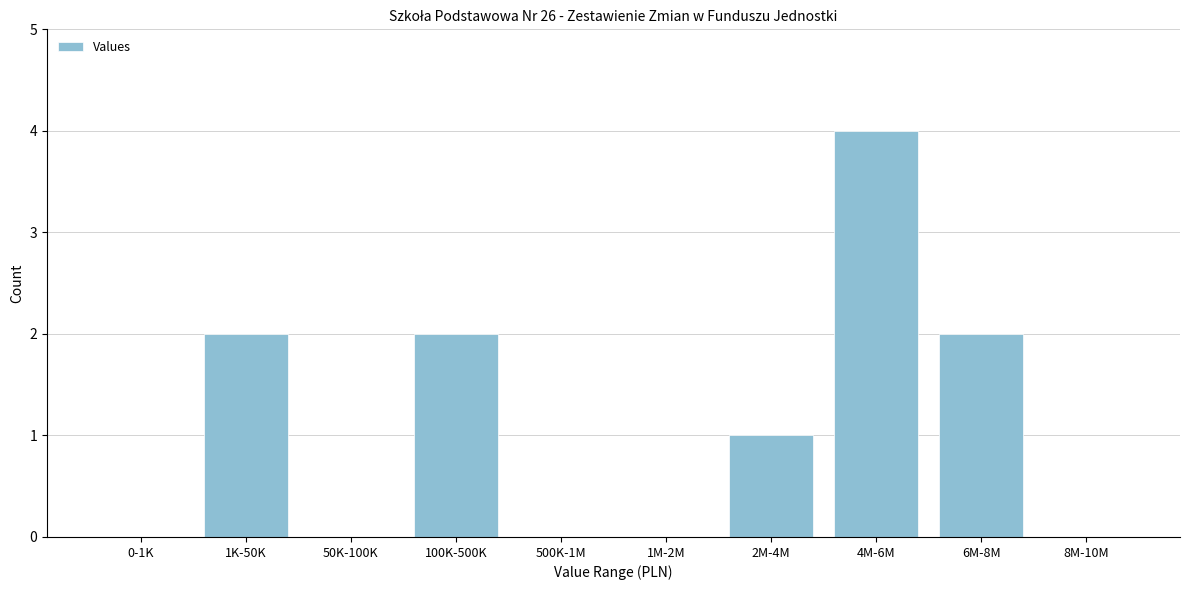

Reading left to right, what are all the values shown in this chart?

0-1K=0	1K-50K=2	50K-100K=0	100K-500K=2	500K-1M=0	1M-2M=0	2M-4M=1	4M-6M=4	6M-8M=2	8M-10M=0